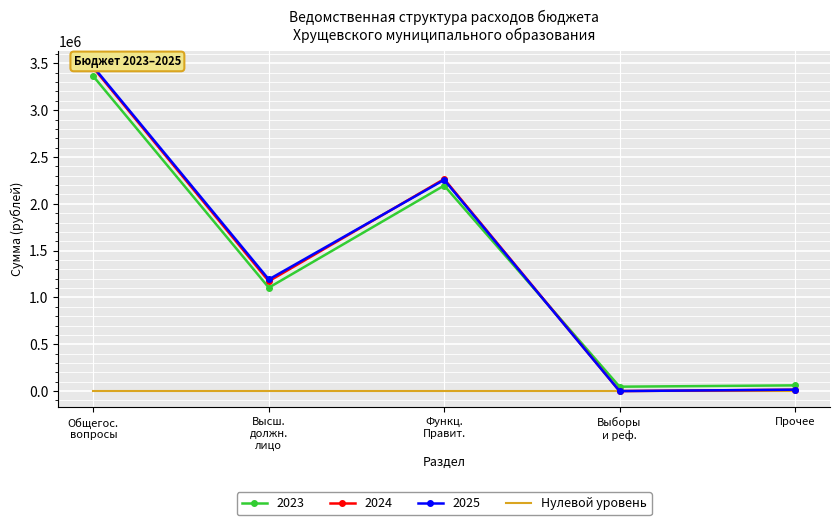

Rank the series at 3 from highest to lowest value.

2024, 2025, 2023